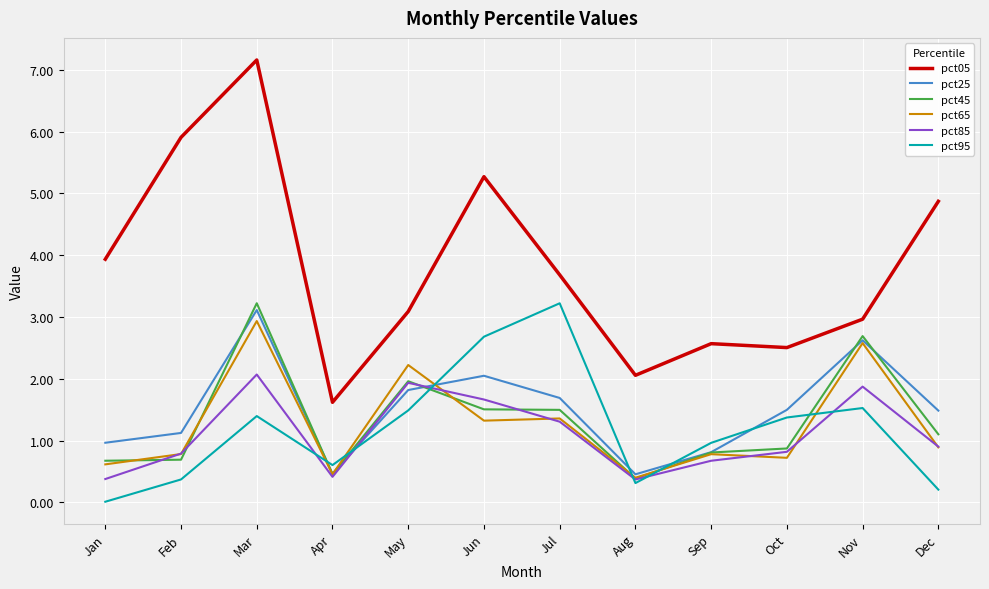

Which series changed the most between Feb and Mar?

pct45